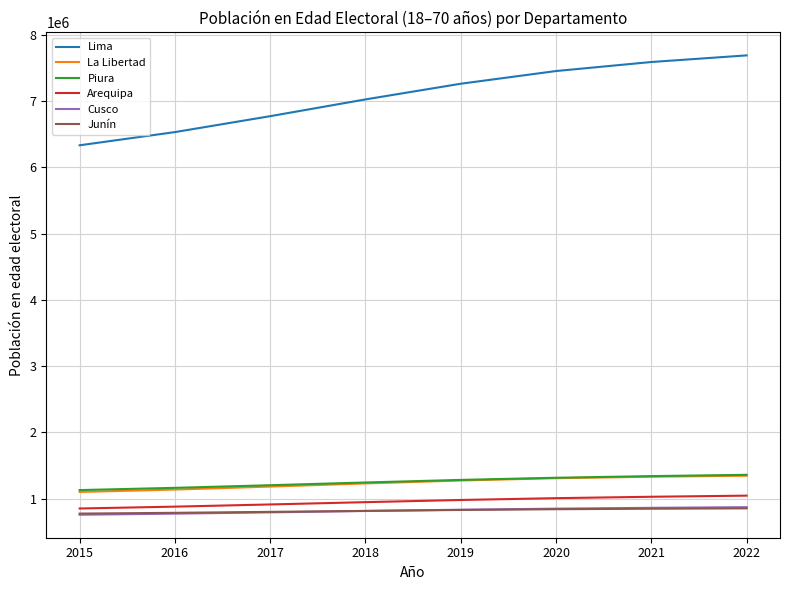

Which series has the largest range (max minus min)?

Lima